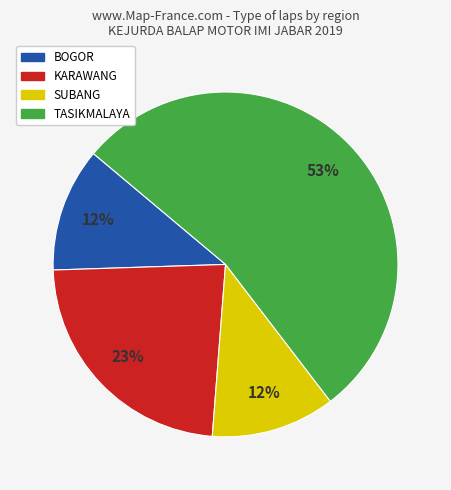

Does any single category account for the majority?

Yes